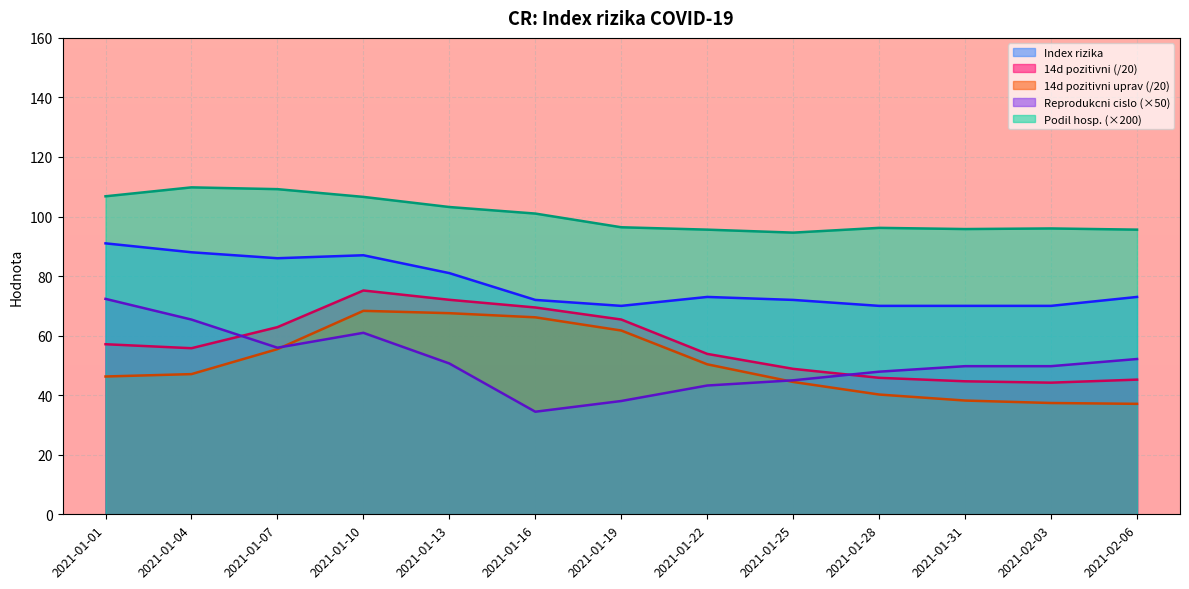

Where does the Reprodukcni cislo series first go above 49?

2021-01-01